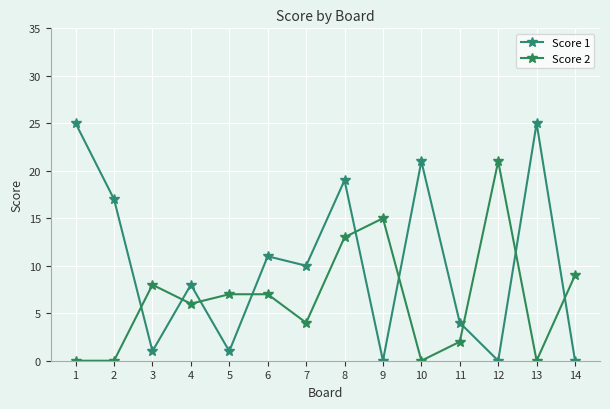

What is the sum of all Score 2 values?

92